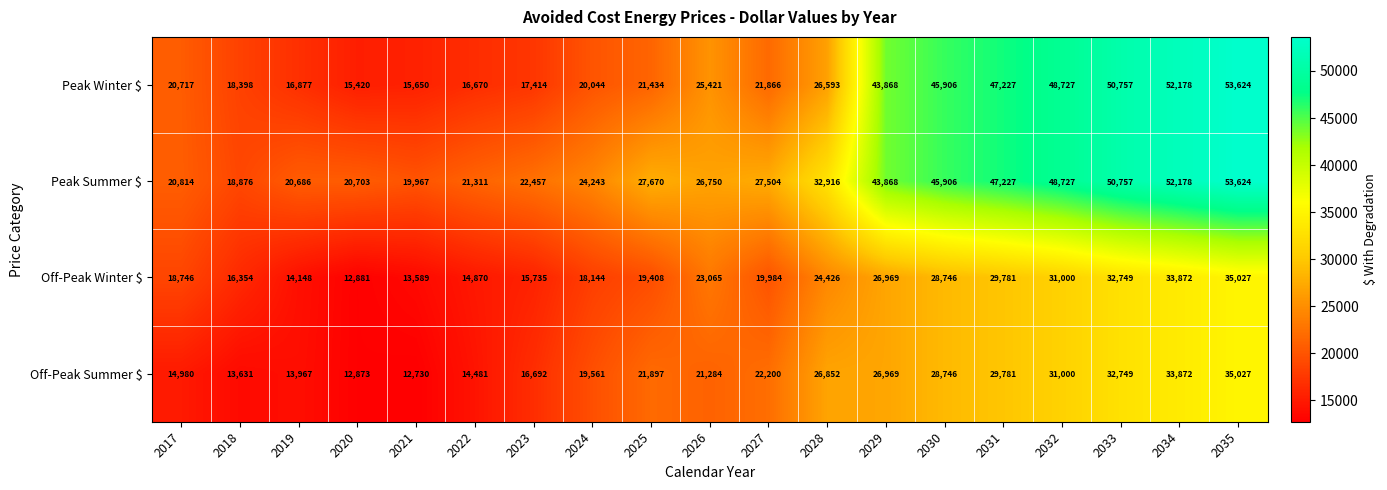

List the labels in order of Peak Winter $ value, smallest first.

2020, 2021, 2022, 2019, 2023, 2018, 2024, 2017, 2025, 2027, 2026, 2028, 2029, 2030, 2031, 2032, 2033, 2034, 2035